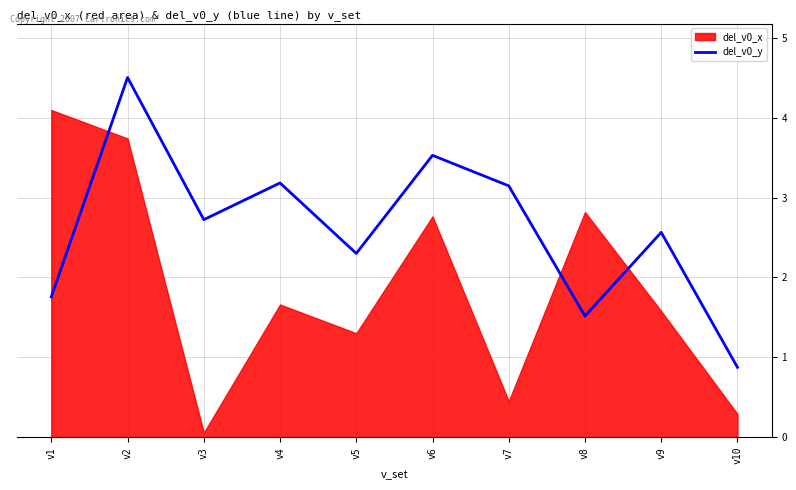

True or false: del_v0_y has a value of 1.8 at v1.

True